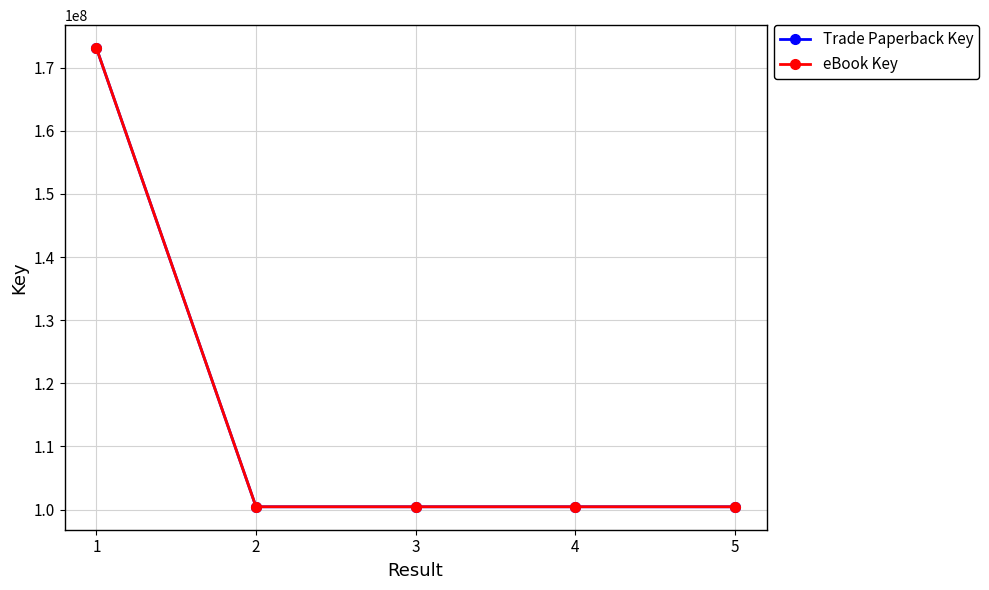

At 2, list the series in order from smallest to largest.

Trade Paperback Key, eBook Key